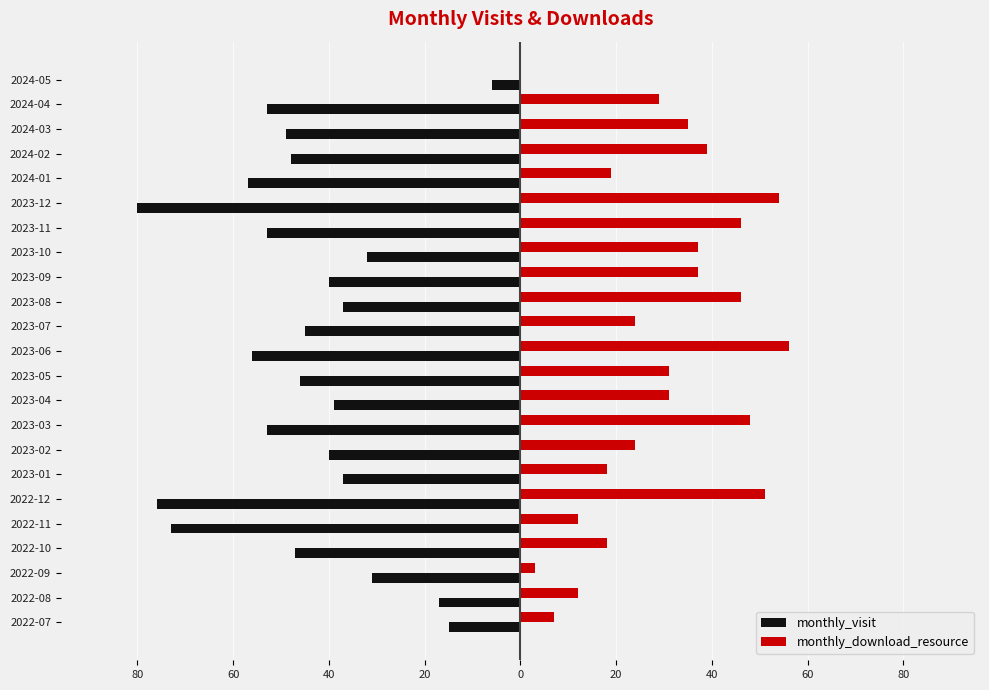

What is the smallest value displayed?

-80